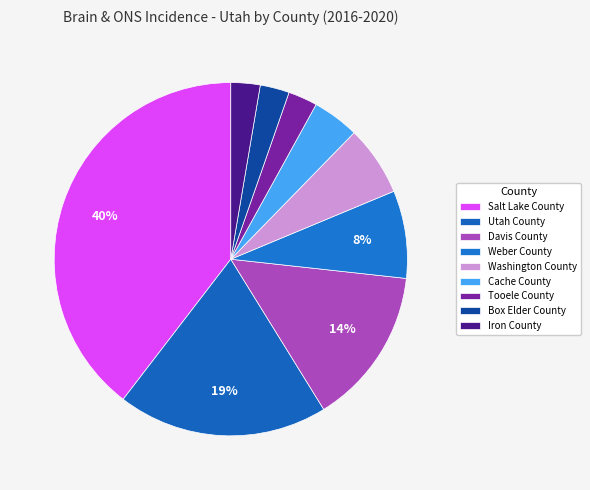

How many segments does this pie chart have?

9